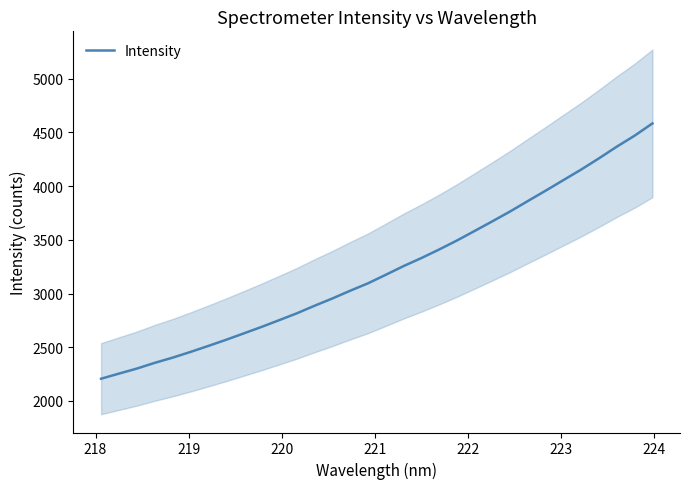

What is the greatest value displayed?

4584.0